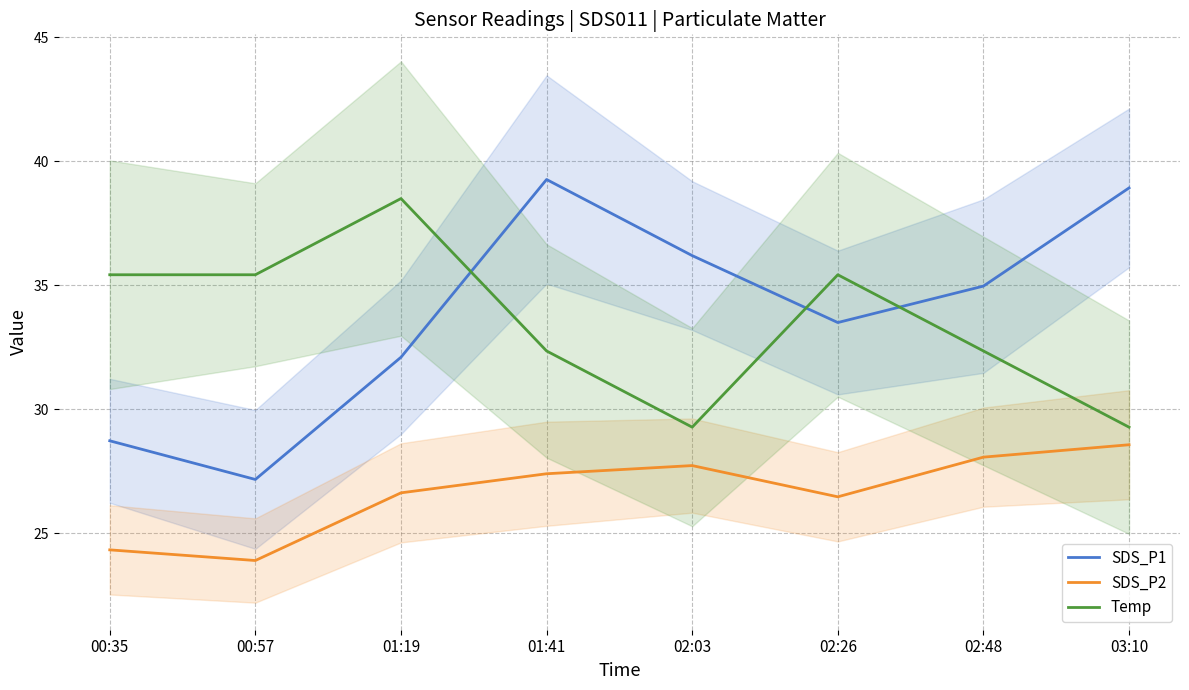

What position from the right is 02:48?

2